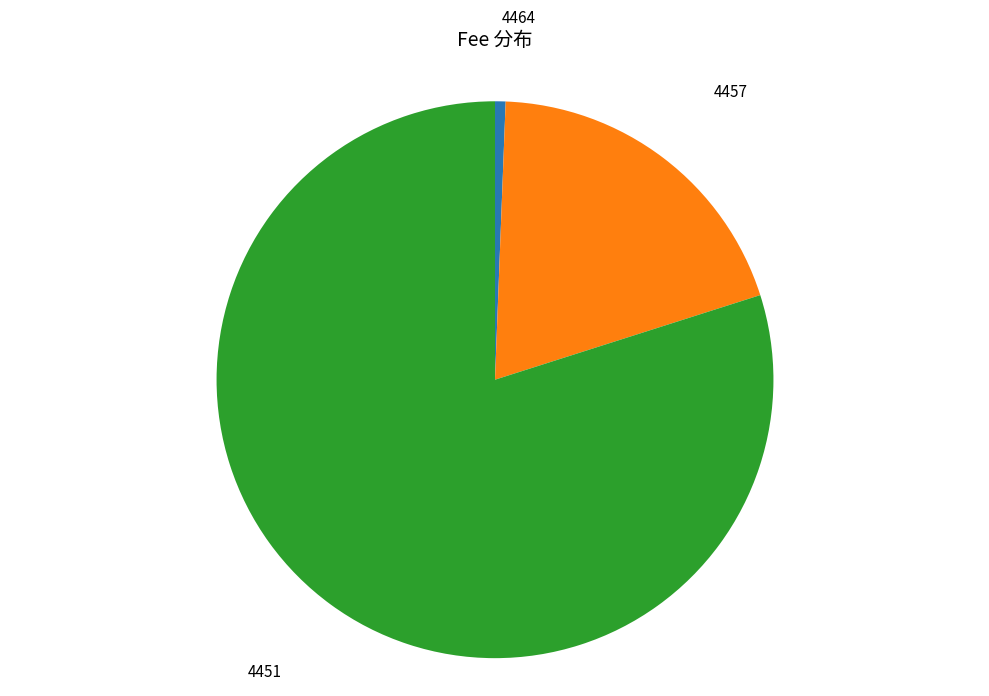

How many segments does this pie chart have?

3